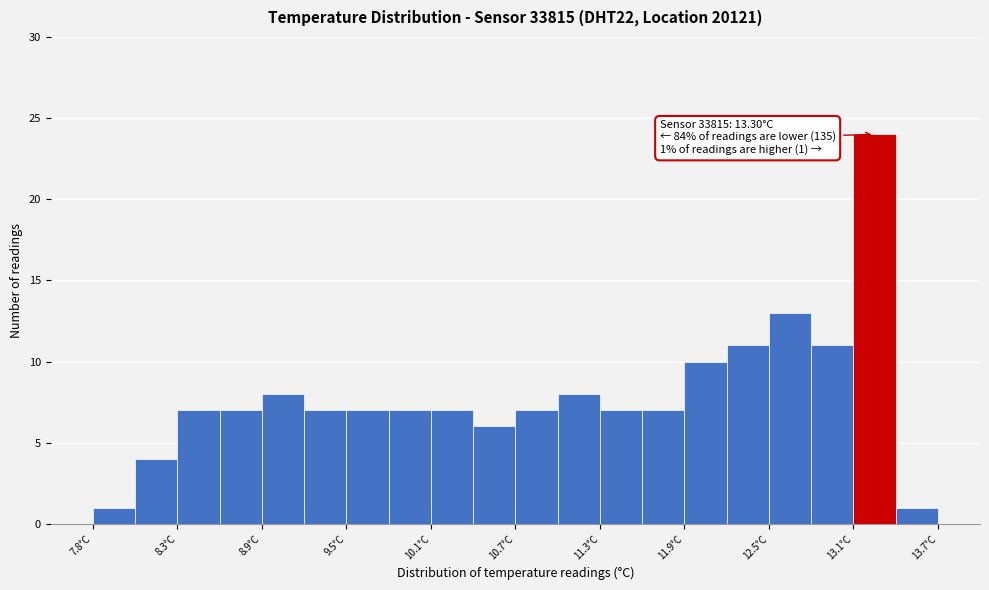

Read against the x-axis, roughly where is the centre of the tallest bar?

13.2